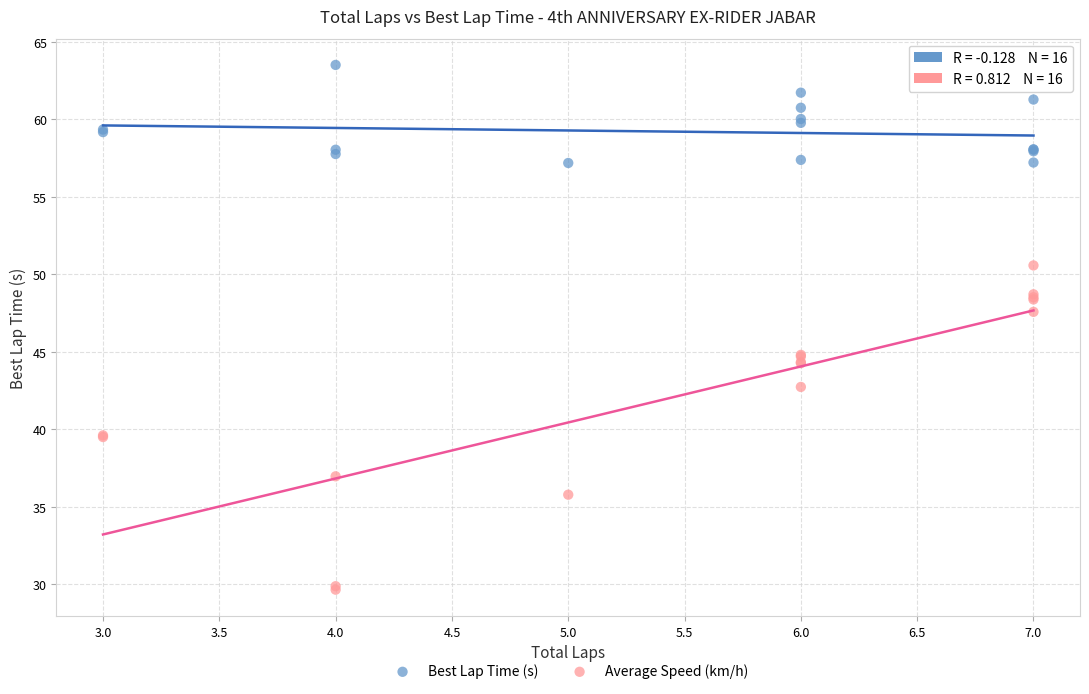

Which series reaches the maximum Y coordinate?

Best Lap Time (s)